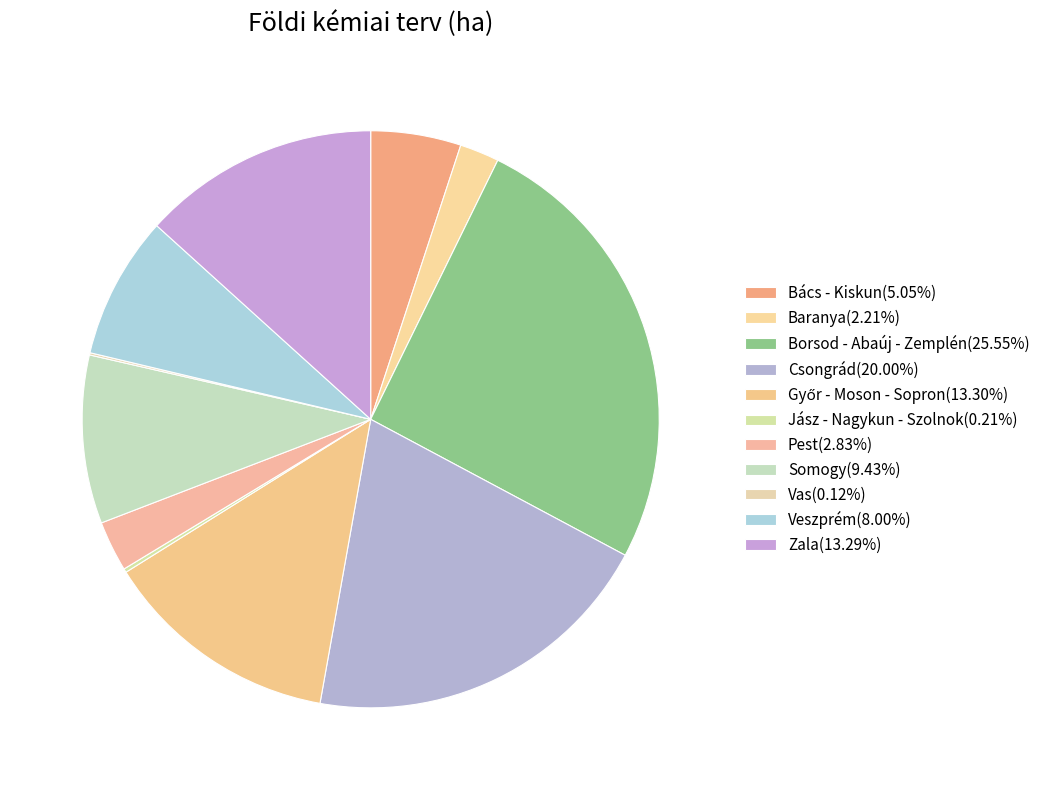

What is the largest slice in the pie chart?

Borsod - Abaúj - Zemplén